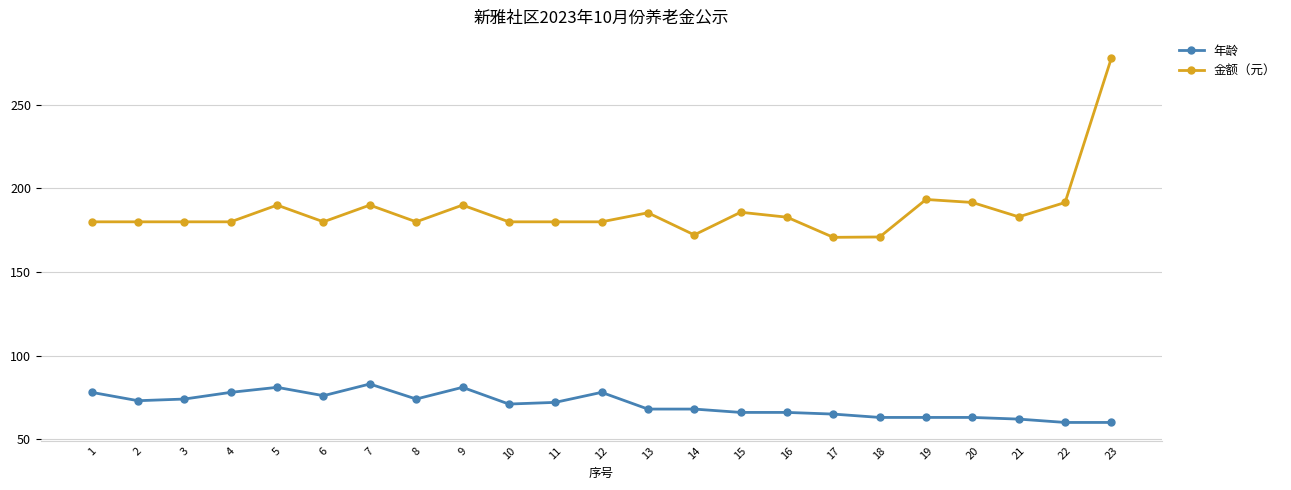

What is the value of the 金额（元） point at the 18th from the left?

170.9